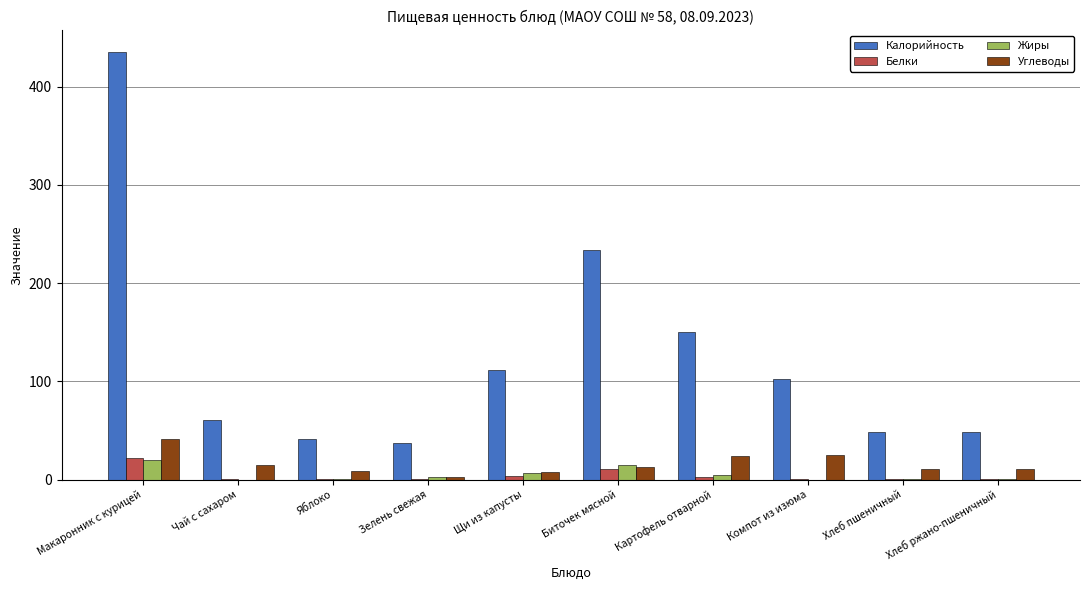

Which label corresponds to the largest value in the chart?

Макаронник с курицей